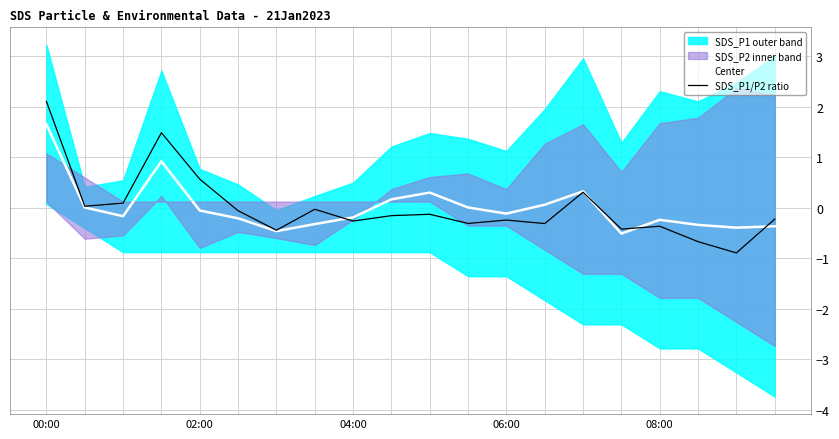

Rank the series by their average value, from lowest to highest.

SDS_P1/P2 ratio, Center